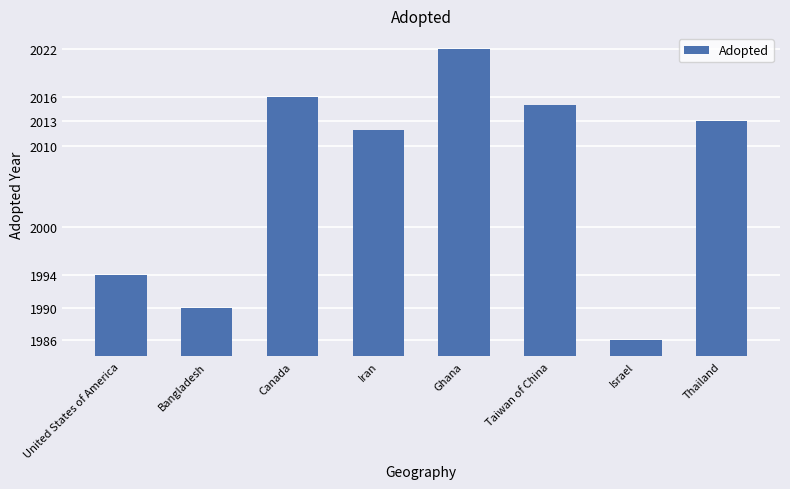

Are the bars horizontal?

No